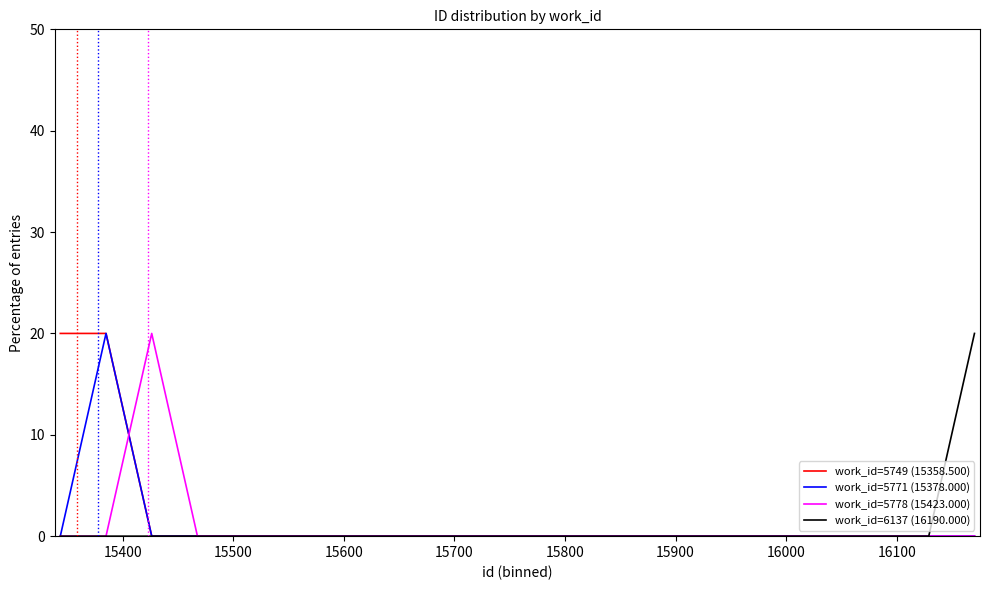

What is the maximum value shown in the chart?

20